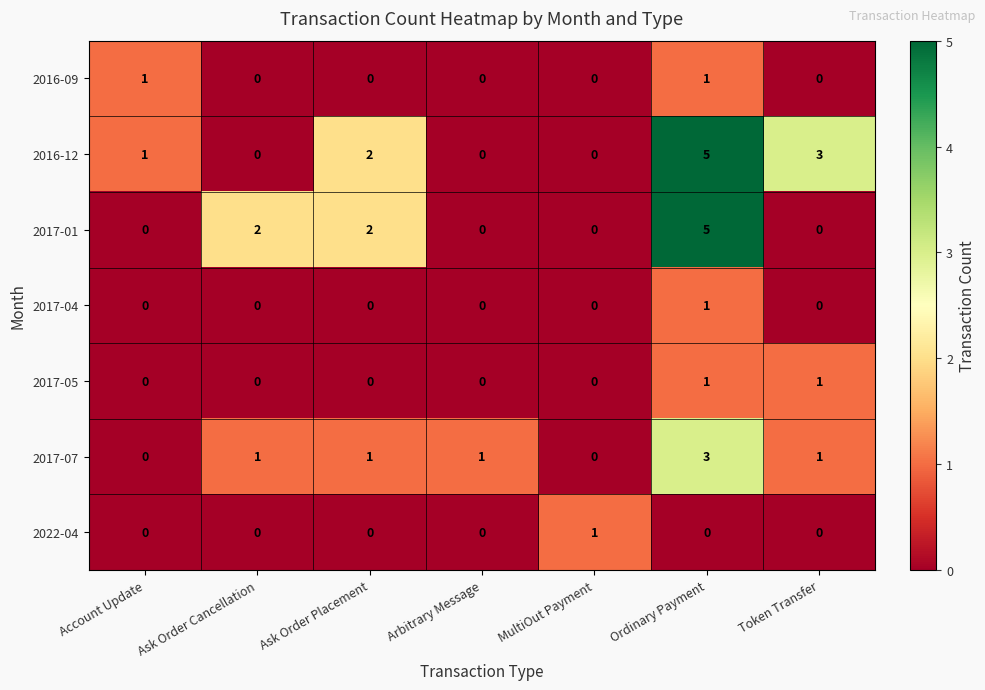

True or false: 2017-01 has a value of 5 at Ordinary Payment.

True